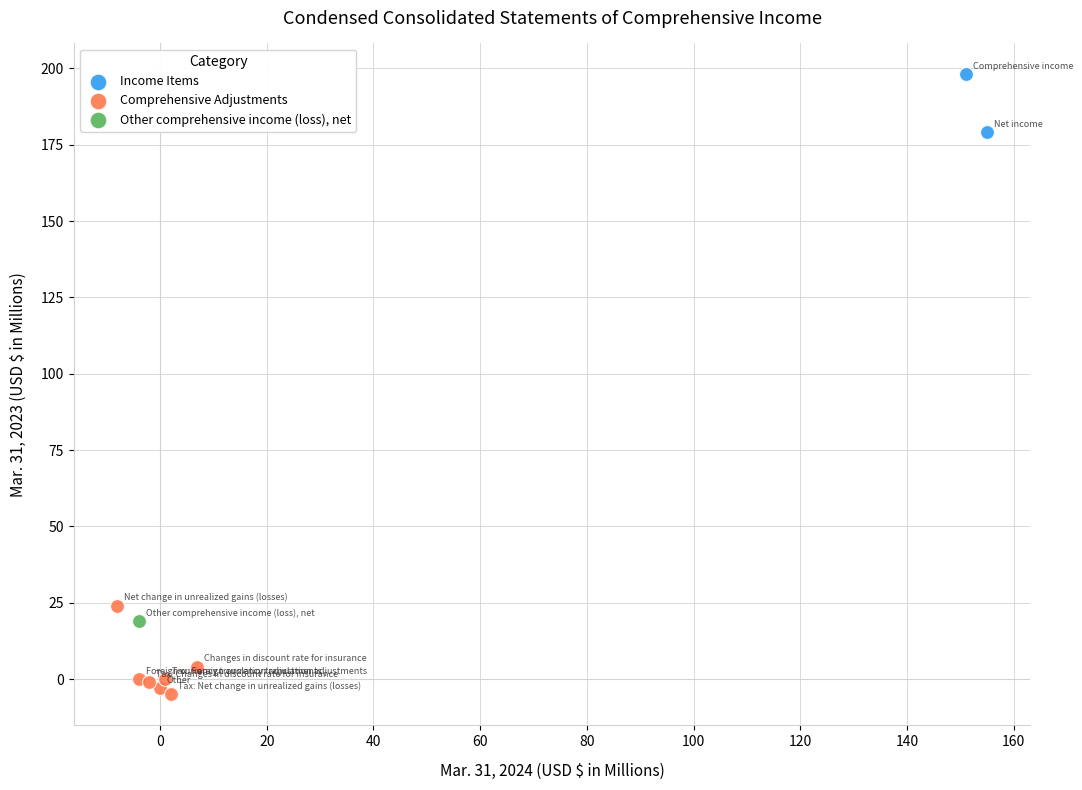

What are all the series names shown in the legend?

Income Items, Comprehensive Adjustments, Other comprehensive income (loss), net